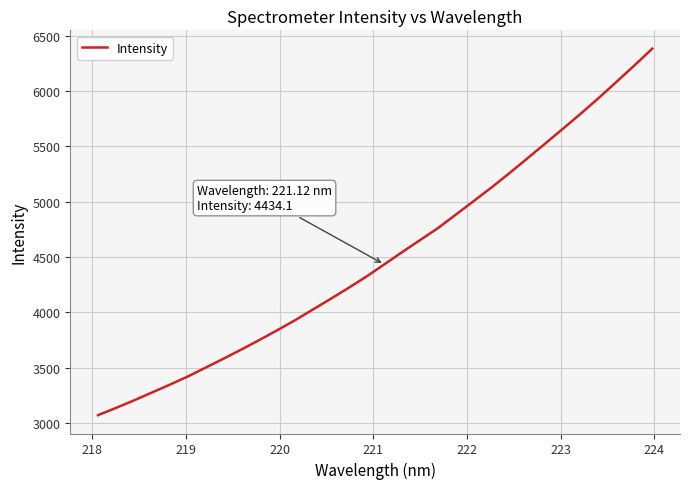

What is the difference between the maximum and minimum values?

3312.0